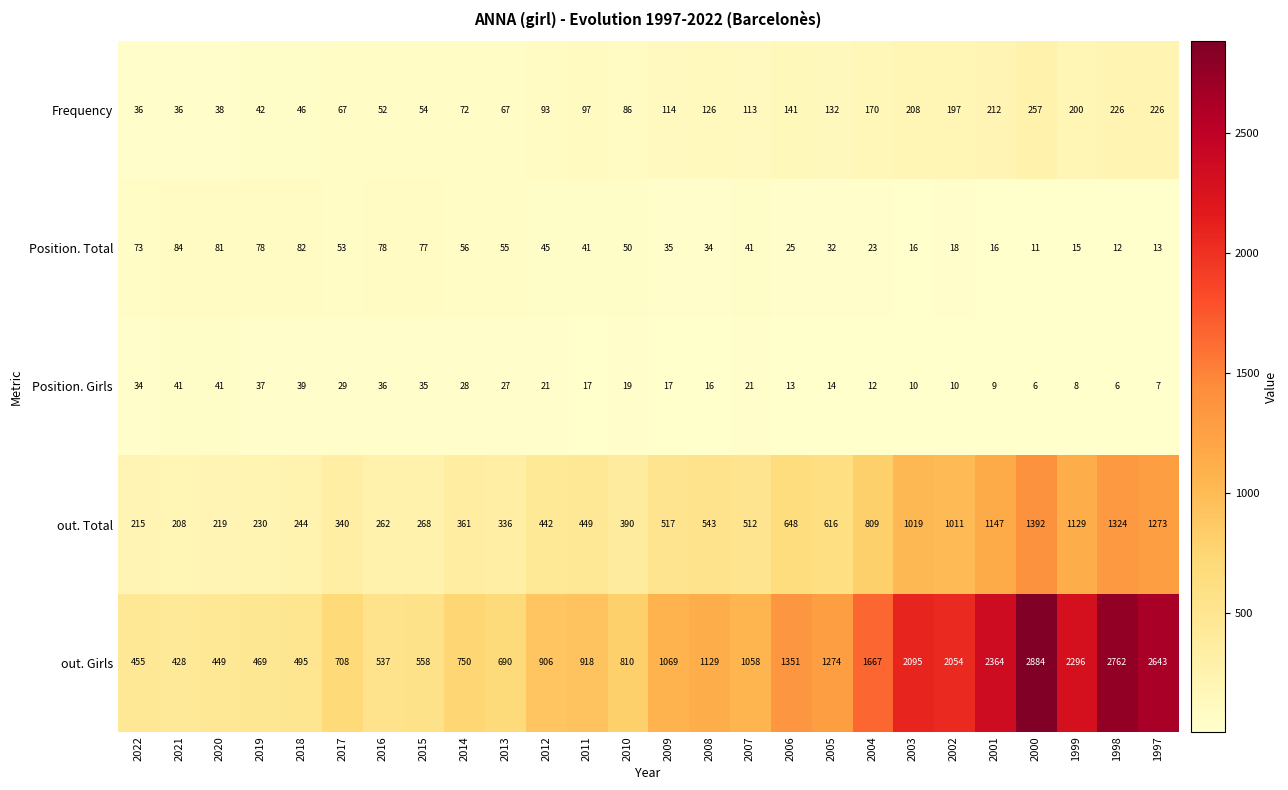

What is the maximum value for Position. Total?

84